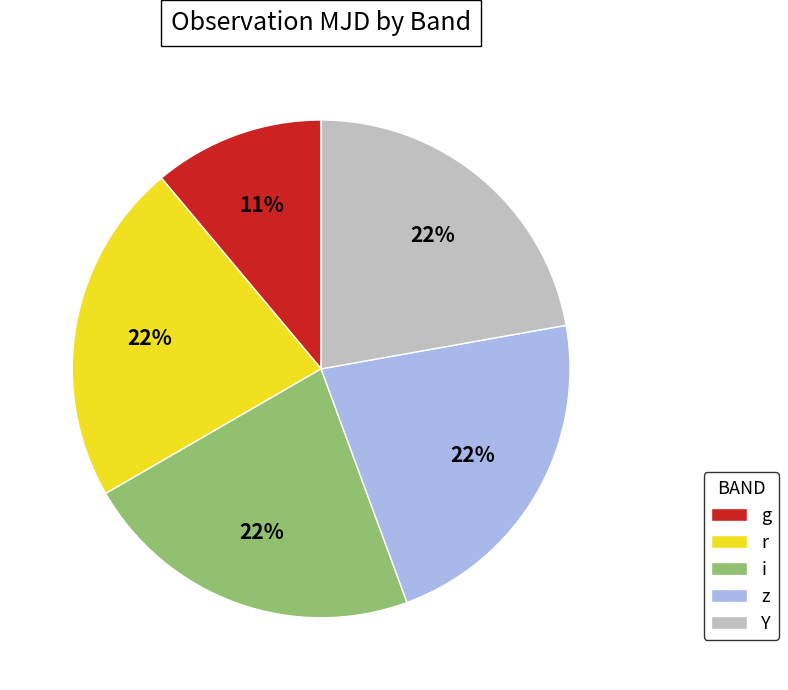

The i slice represents 22% of the pie. True or false?

True